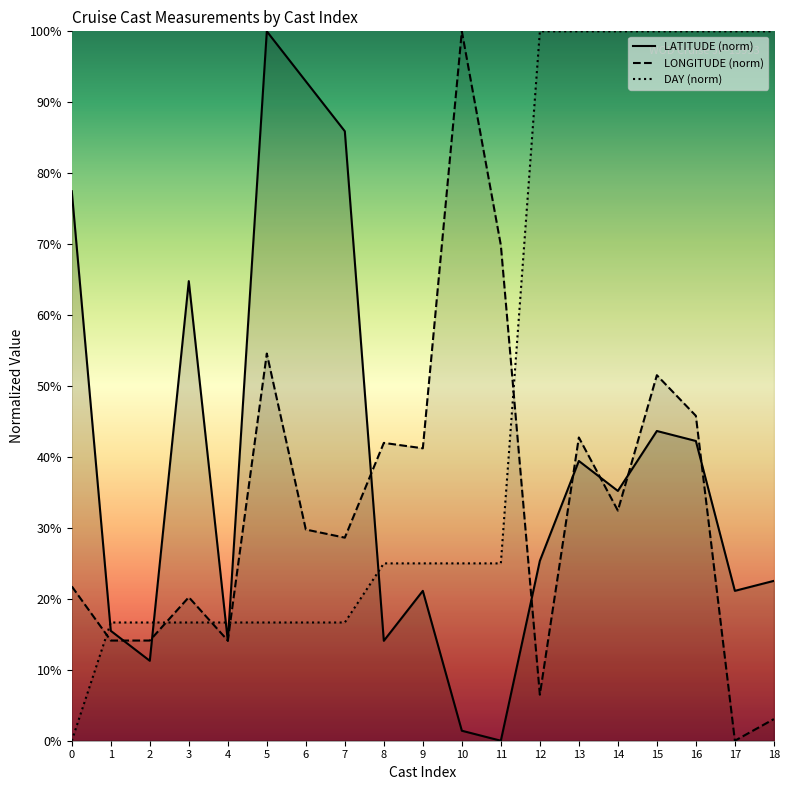

Reading right to left, transcribe all the data shown in this chart.

LATITUDE (norm): 22.5	21.1	42.3	43.7	35.2	39.4	25.4	0.0	1.4	21.1	14.1	85.9	93.0	100.0	14.1	64.8	11.3	15.5	77.5
LONGITUDE (norm): 3.1	0.0	45.8	51.5	32.4	42.7	6.5	69.8	100.0	41.2	42.0	28.6	29.8	54.6	14.1	20.2	14.1	14.1	21.8
DAY (norm): 100.0	100.0	100.0	100.0	100.0	100.0	100.0	25.0	25.0	25.0	25.0	16.7	16.7	16.7	16.7	16.7	16.7	16.7	0.0